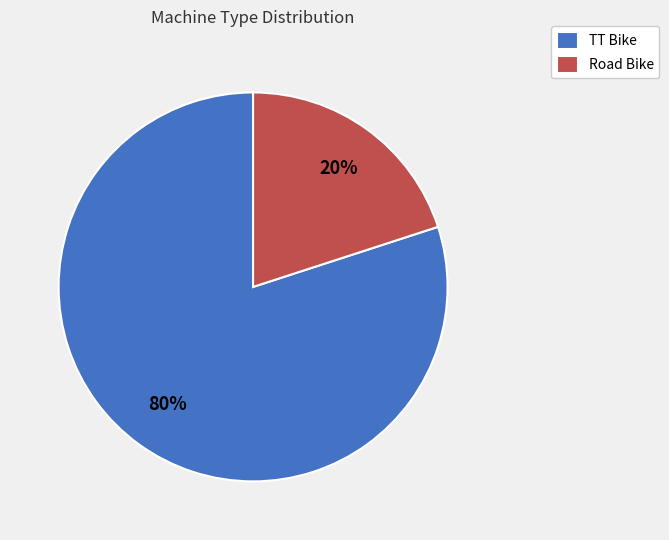

Between TT Bike and Road Bike, which is larger?

TT Bike